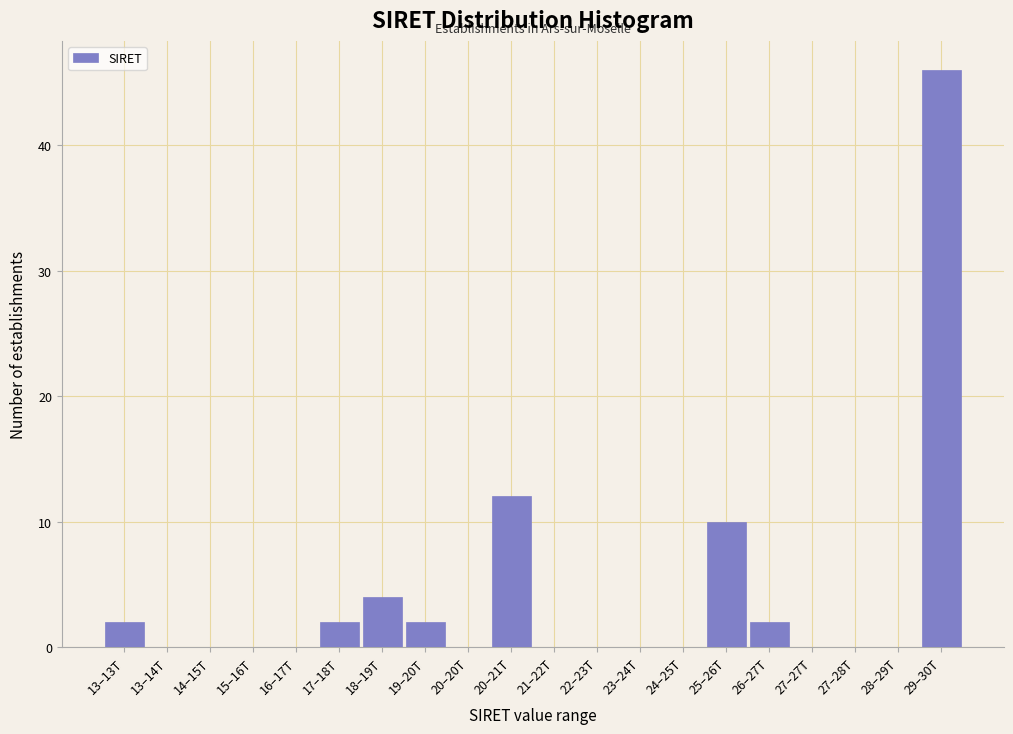

Reading left to right, list all the values displayed in this chart.

13–13T=2	13–14T=0	14–15T=0	15–16T=0	16–17T=0	17–18T=2	18–19T=4	19–20T=2	20–20T=0	20–21T=12	21–22T=0	22–23T=0	23–24T=0	24–25T=0	25–26T=10	26–27T=2	27–27T=0	27–28T=0	28–29T=0	29–30T=46